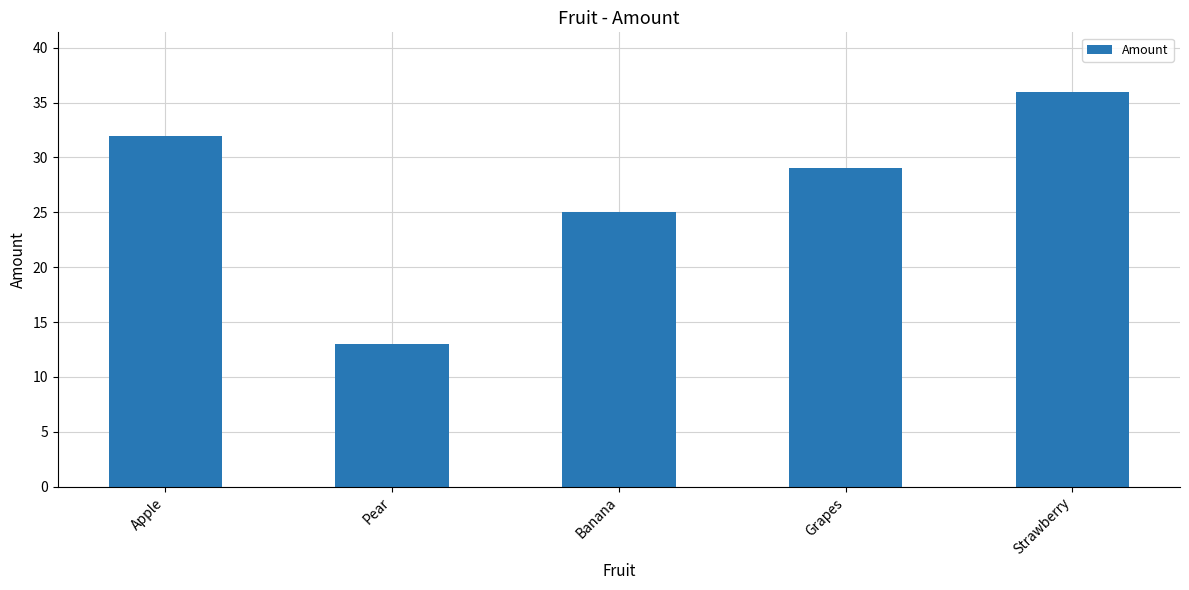

What is the approximate value at Pear, to the nearest 5?

15